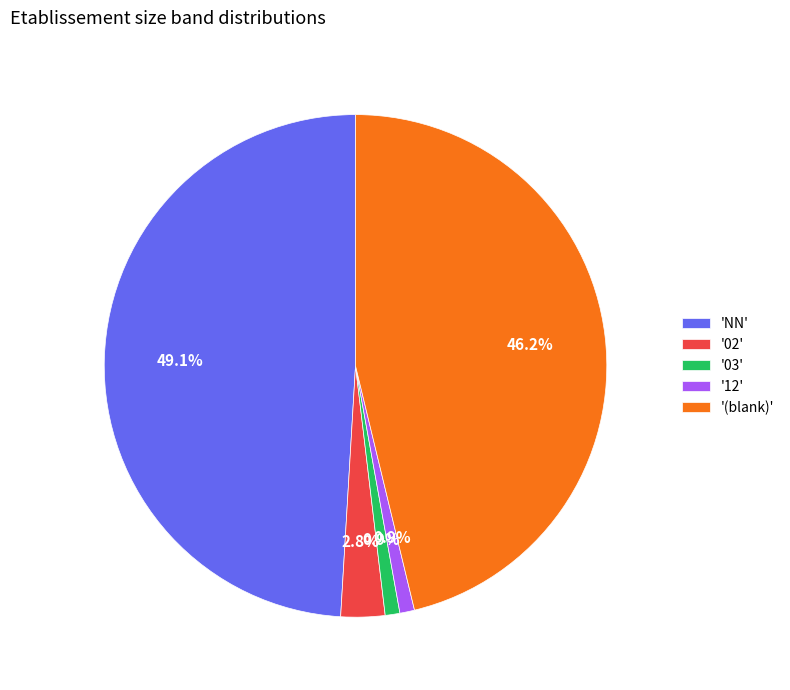

To the nearest percent, what is the average slice percentage?

20%